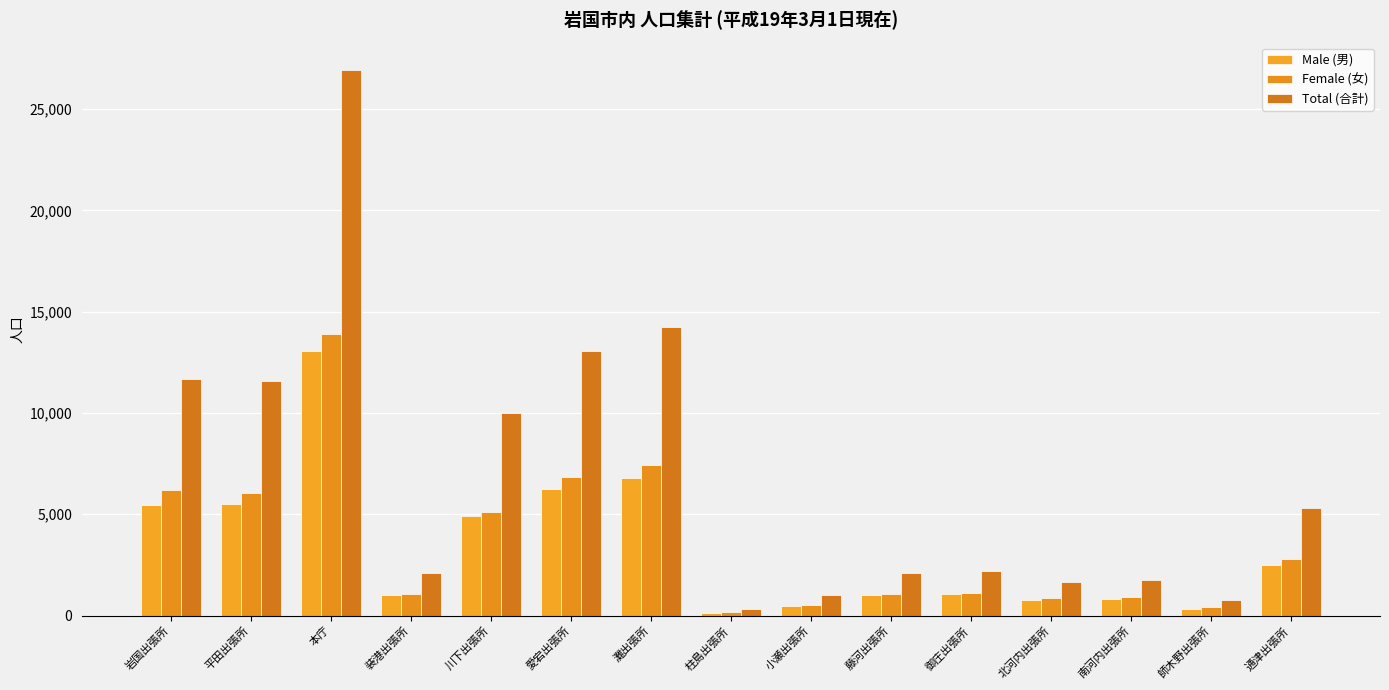

At which label does Male (男) reach its peak?

本庁